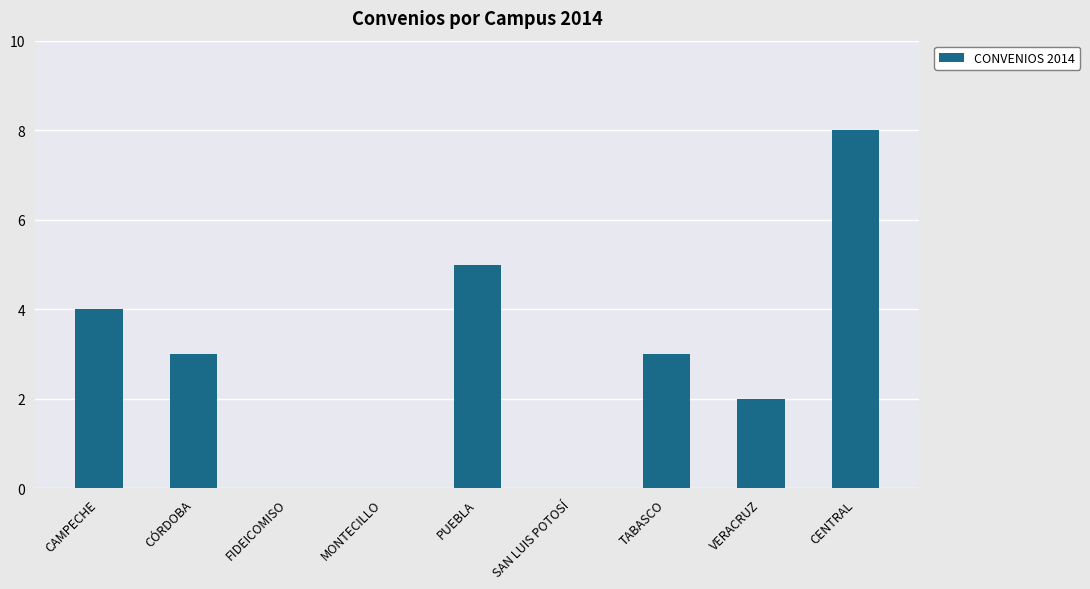

Which has a higher value, MONTECILLO or CENTRAL?

CENTRAL